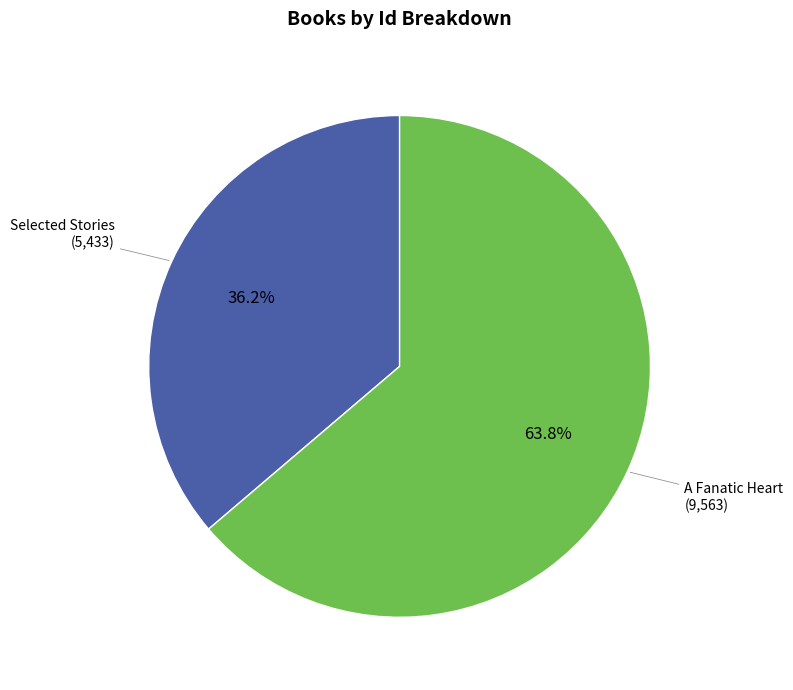

Which has a higher value, A Fanatic Heart or Selected Stories?

A Fanatic Heart